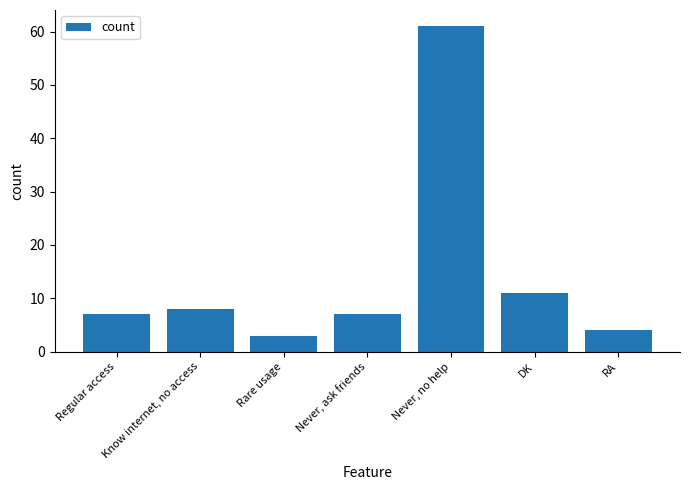

How many categories are shown in the chart?

7